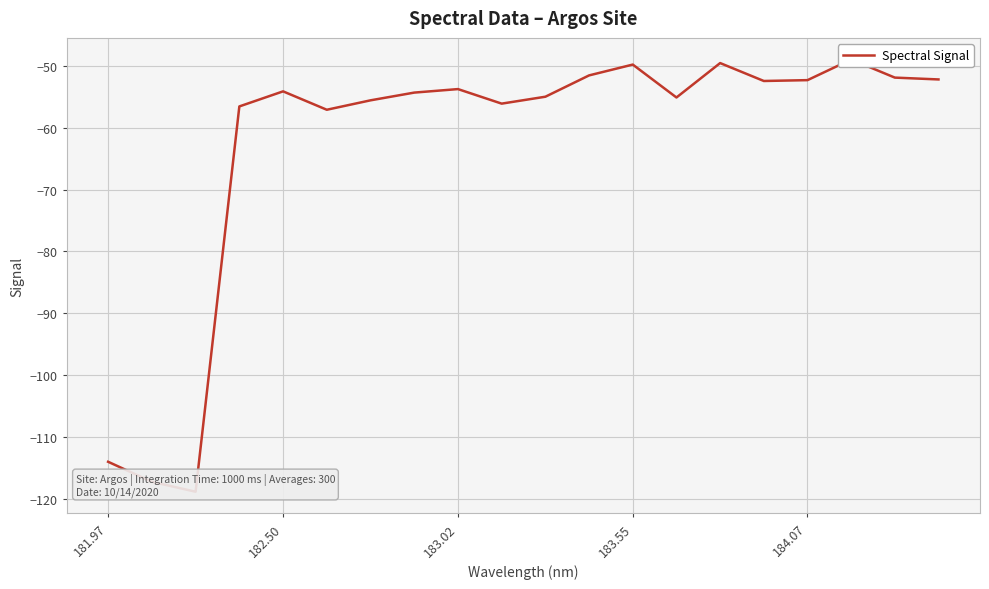

What is the value of the 10th point from the left?

-56.1